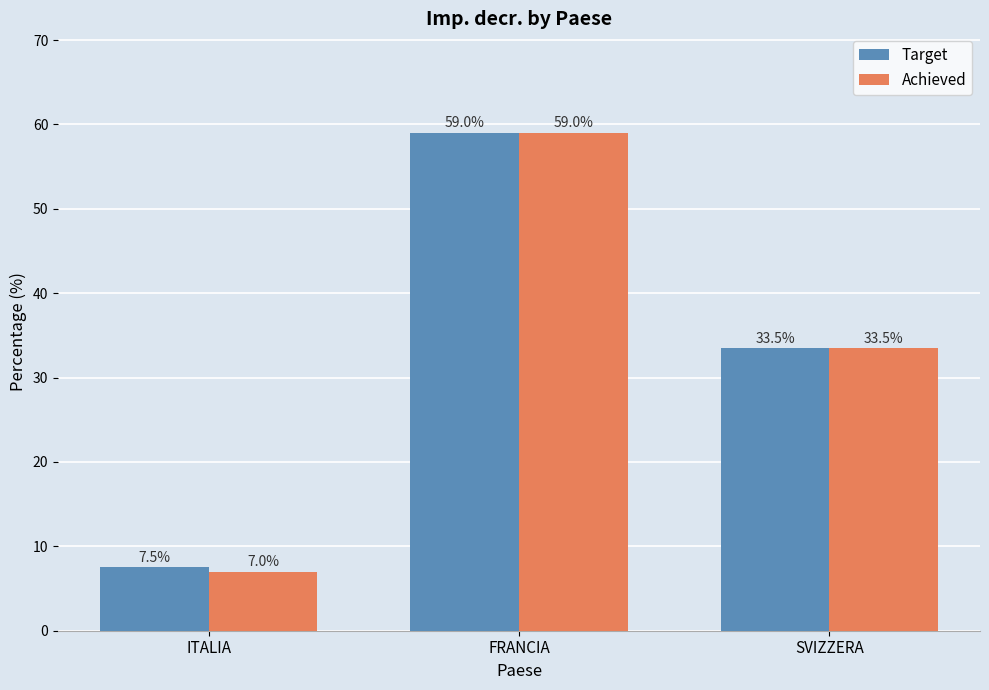

Rank the series by their average value, from highest to lowest.

Target, Achieved